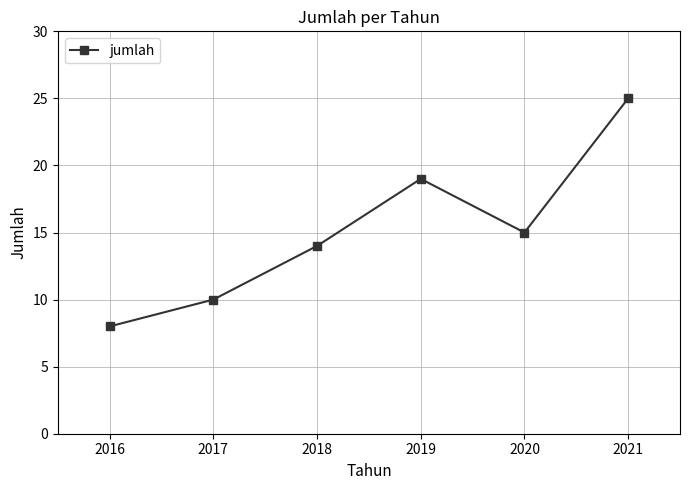

At which category does the data reach its first local peak?

2019